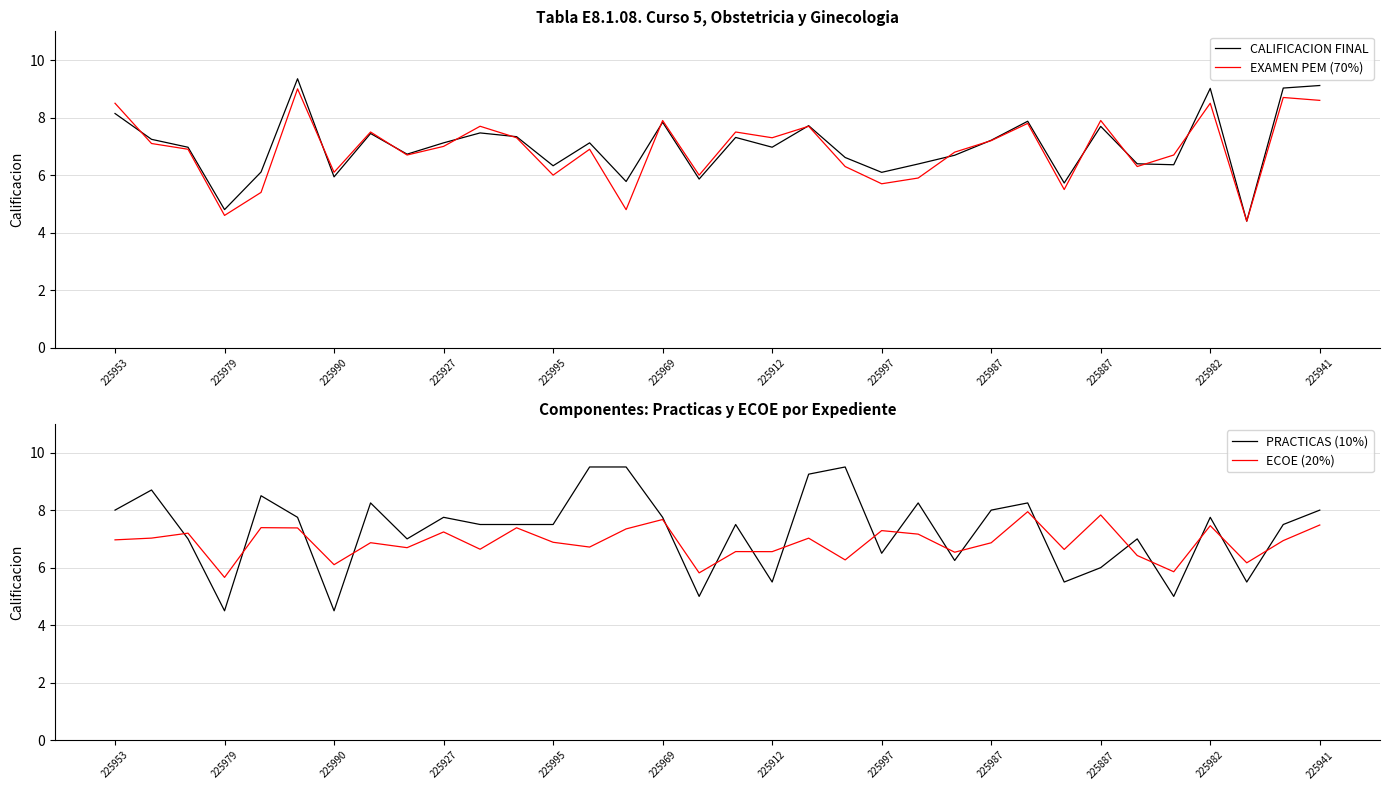

Reading left to right, what are all the values shown in this chart?

CALIFICACION FINAL: 8.1	7.2	7.0	4.8	6.1	9.4	5.9	7.4	6.7	7.1	7.5	7.3	6.3	7.1	5.8	7.8	5.9	7.3	7.0	7.7	6.6	6.1	6.4	6.7	7.2	7.9	5.7	7.7	6.4	6.4	9.0	4.4	9.0	9.1
EXAMEN PEM (70%): 8.5	7.1	6.9	4.6	5.4	9.0	6.1	7.5	6.7	7.0	7.7	7.3	6.0	6.9	4.8	7.9	6.0	7.5	7.3	7.7	6.3	5.7	5.9	6.8	7.2	7.8	5.5	7.9	6.3	6.7	8.5	4.4	8.7	8.6
PRACTICAS (10%): 8.0	8.7	7.0	4.5	8.5	7.8	4.5	8.2	7.0	7.8	7.5	7.5	7.5	9.5	9.5	7.8	5.0	7.5	5.5	9.2	9.5	6.5	8.2	6.2	8.0	8.2	5.5	6.0	7.0	5.0	7.8	5.5	7.5	8.0
ECOE (20%): 7.0	7.0	7.2	5.7	7.4	7.4	6.1	6.9	6.7	7.2	6.6	7.4	6.9	6.7	7.3	7.7	5.8	6.6	6.6	7.0	6.3	7.3	7.2	6.5	6.9	7.9	6.6	7.8	6.4	5.9	7.5	6.2	6.9	7.5